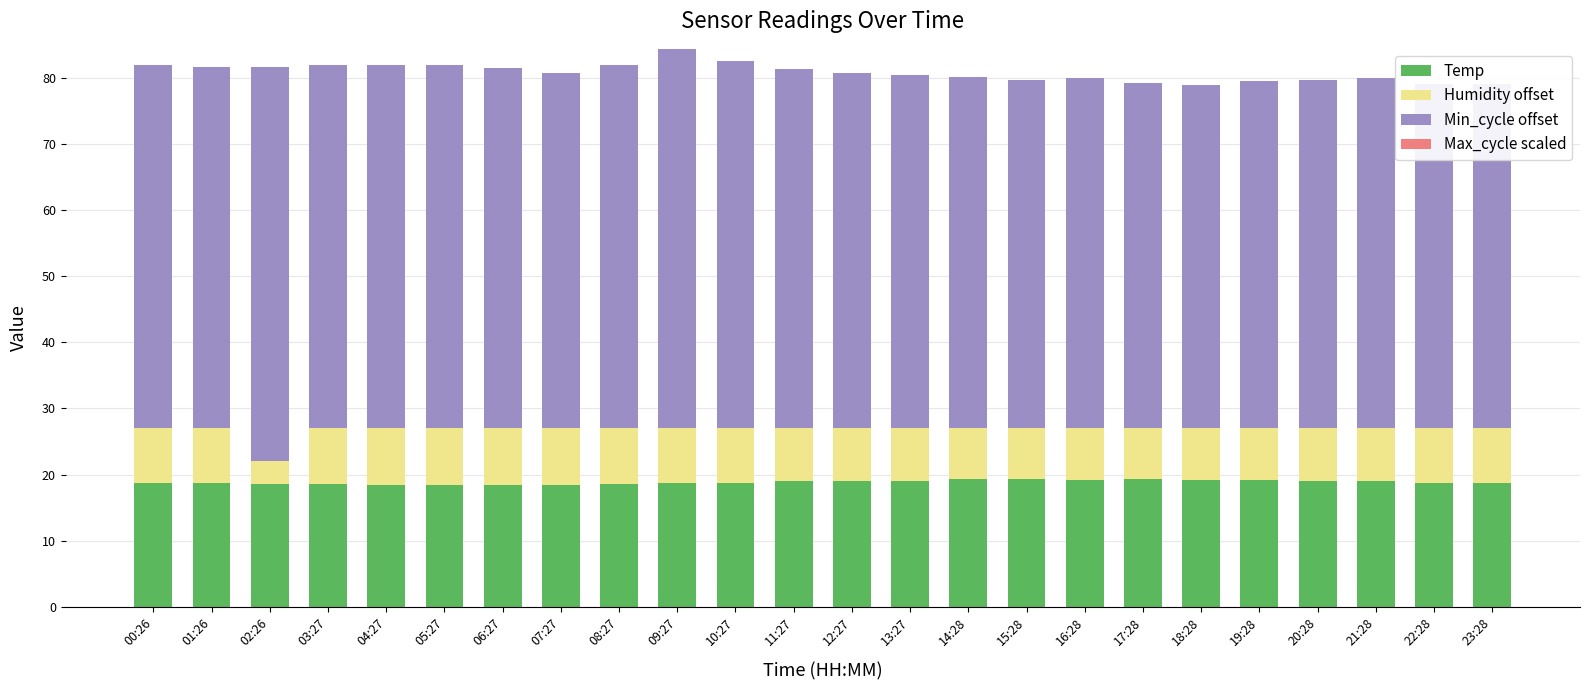

Is it true that Temp equals 11.1 at 09:27?

False